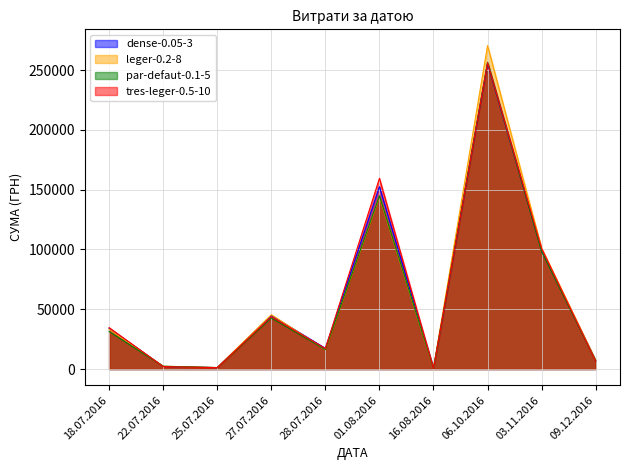

What is the maximum value shown in the chart?

270522.5